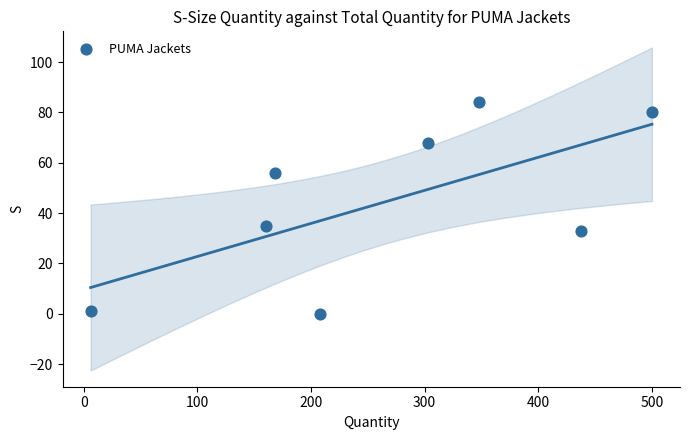

What is the range of X values (max minus min)?

494